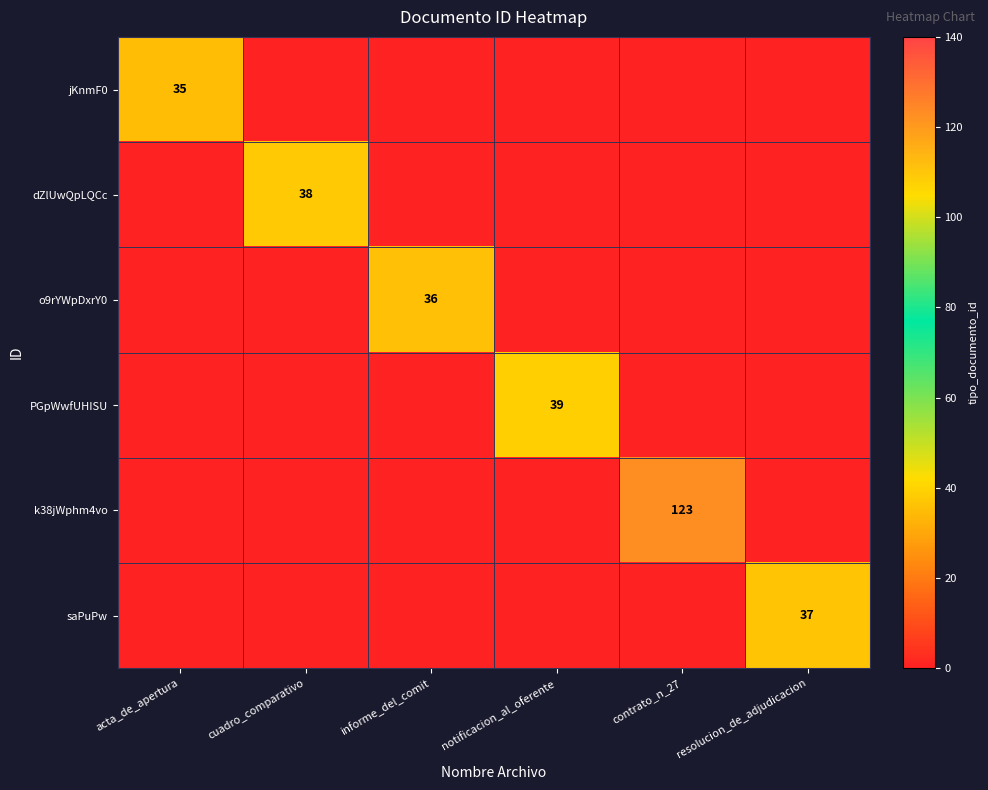

True or false: k38jWphm4vo has a value of 123 at contrato_n_27.

True